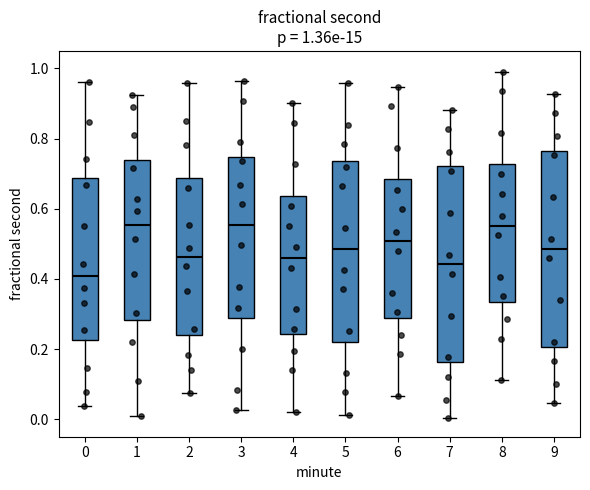

Which box's median line is the lowest?

0